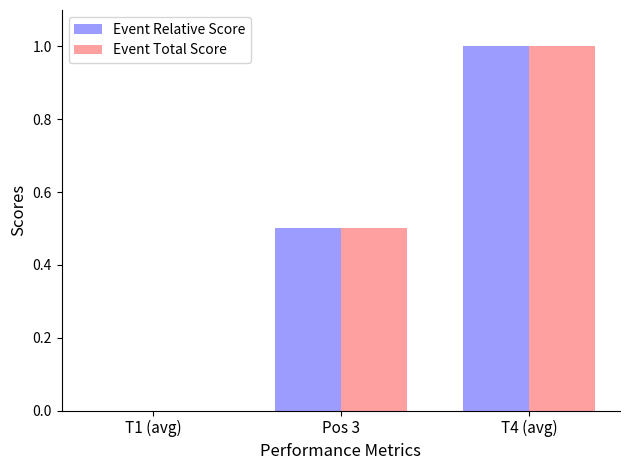

Reading right to left, list all the values displayed in this chart.

Event Relative Score: T4 (avg)=1.0	Pos 3=0.5	T1 (avg)=0.0
Event Total Score: T4 (avg)=1.0	Pos 3=0.5	T1 (avg)=0.0